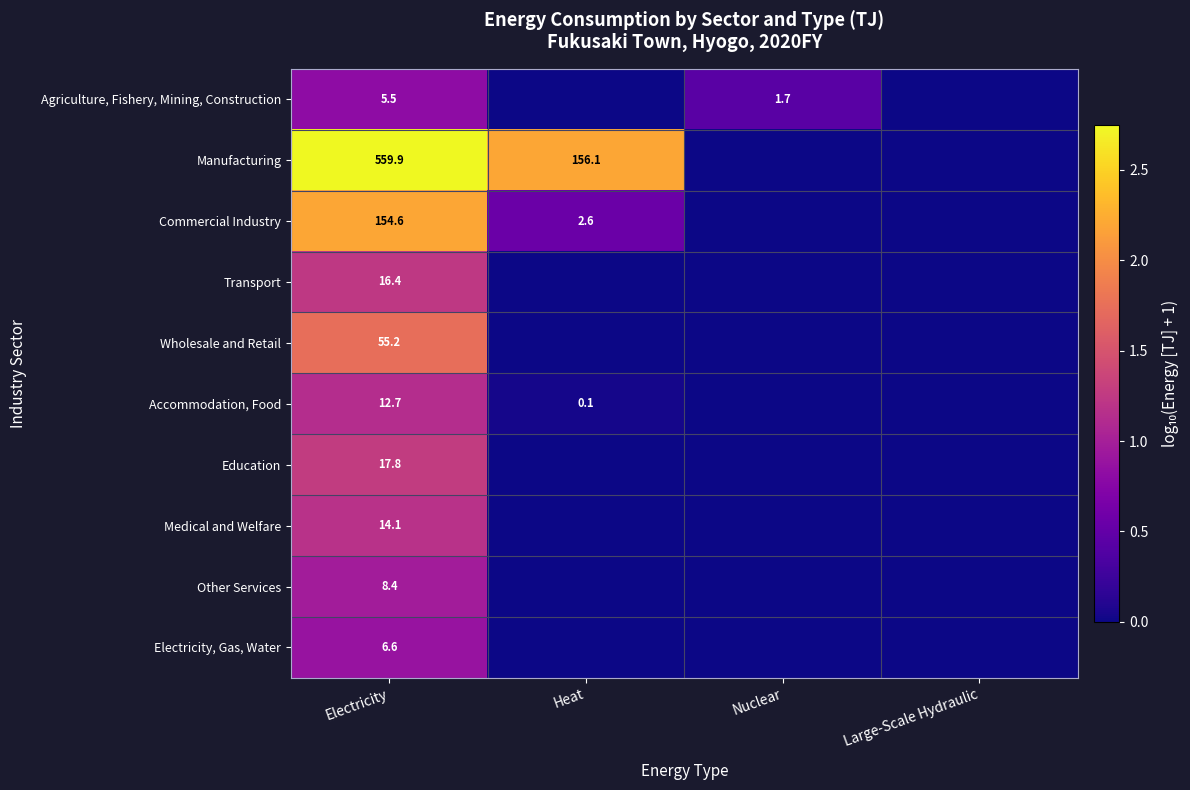

Is it true that Accommodation, Food equals 12.7 at Electricity?

True